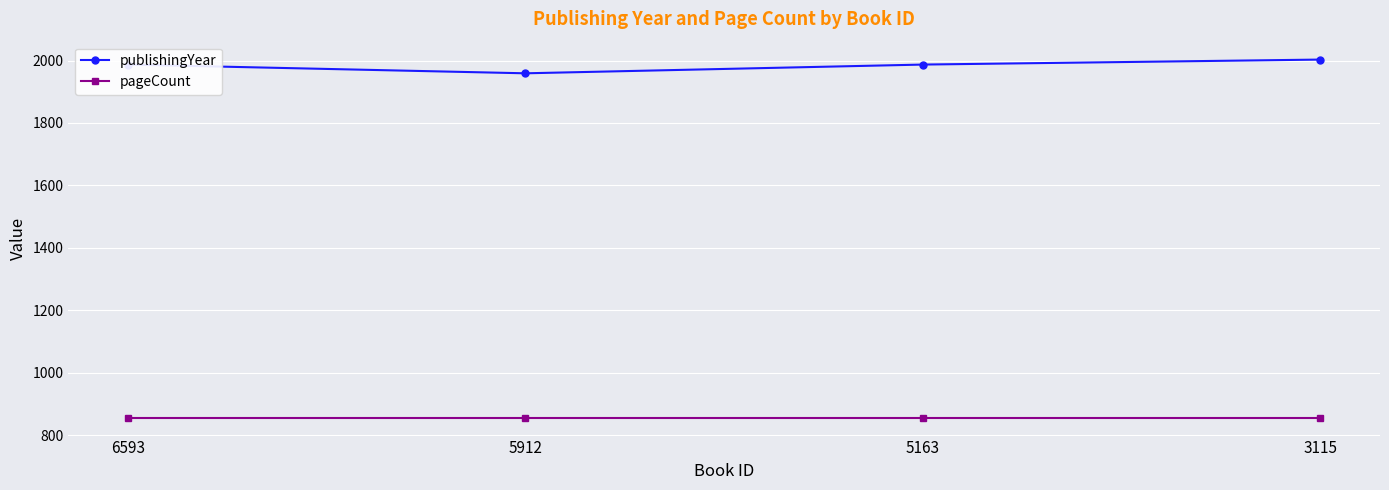

Read the pageCount value at 5912.

856